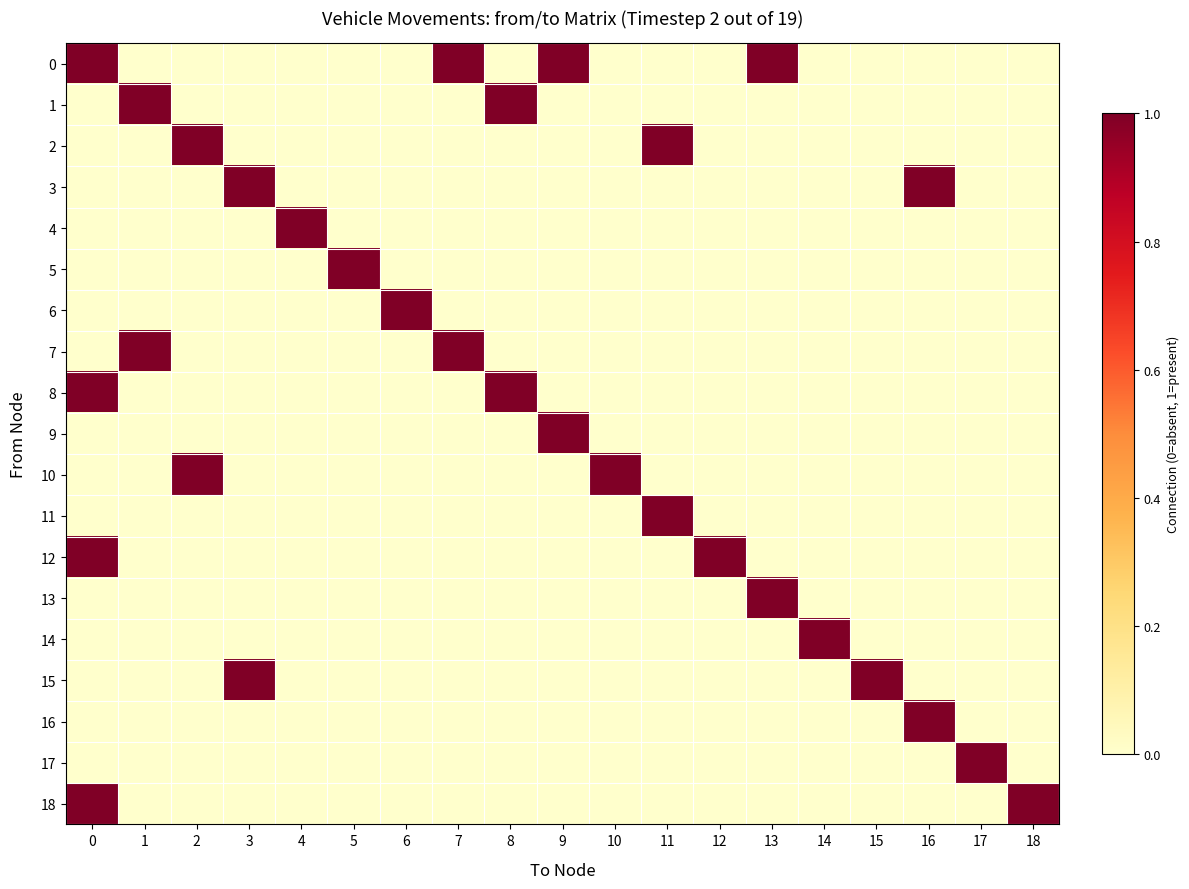

What is the difference between the highest and lowest values at 6?

1